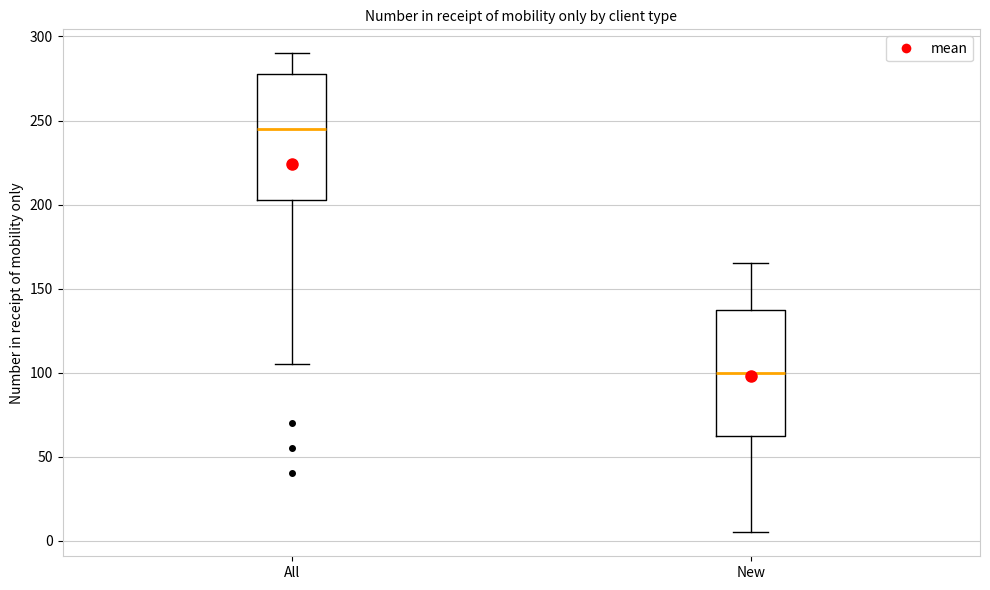

Reading left to right, transcribe this box plot: for each box, give where its median line is, the range the box spans, and where its two whiskers end, as read against the y-axis. The values are not printed on the chart, so give them approximately, as read against the axis.

All: median 245, box 205 to 280, whiskers 105 to 290
New: median 100, box 65 to 140, whiskers 5 to 165